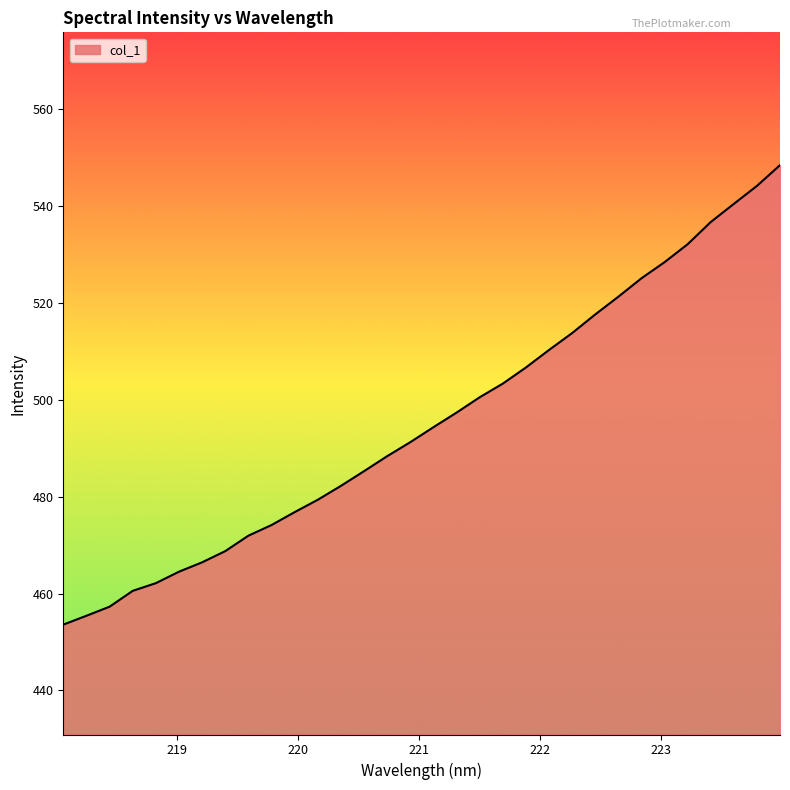

What is the sum of all values?

15858.9